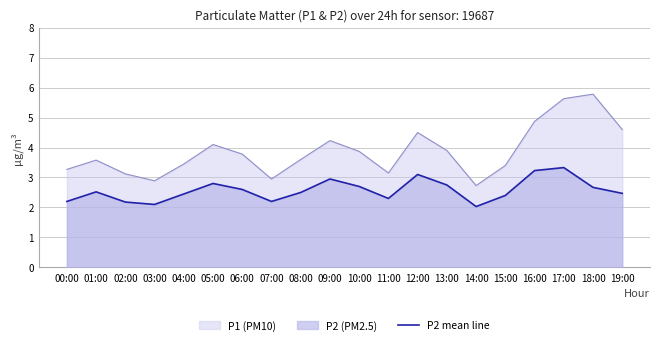

List the series in order of their overall mean, highest first.

P1 (PM10), P2 mean line